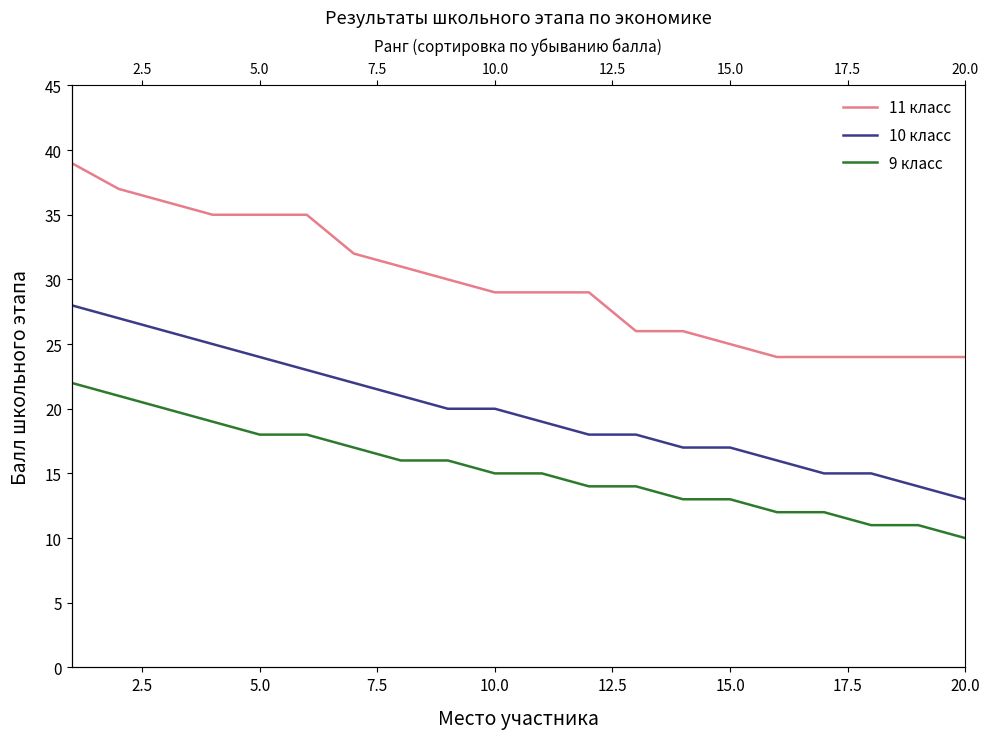

True or false: 11 класс has a value of 12 at 17.

False